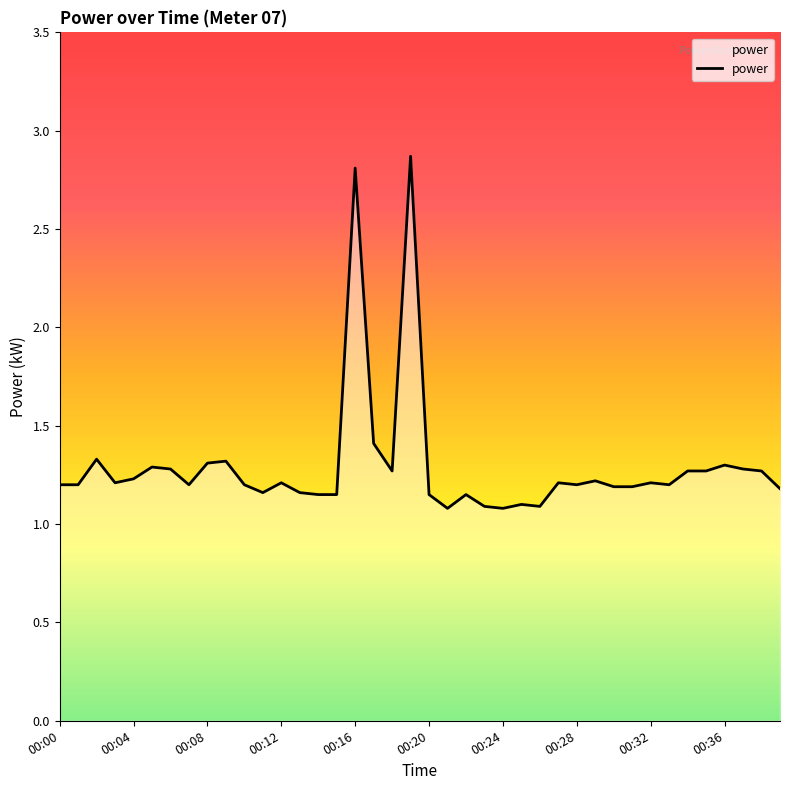

What is the difference between the maximum and minimum values?

1.8